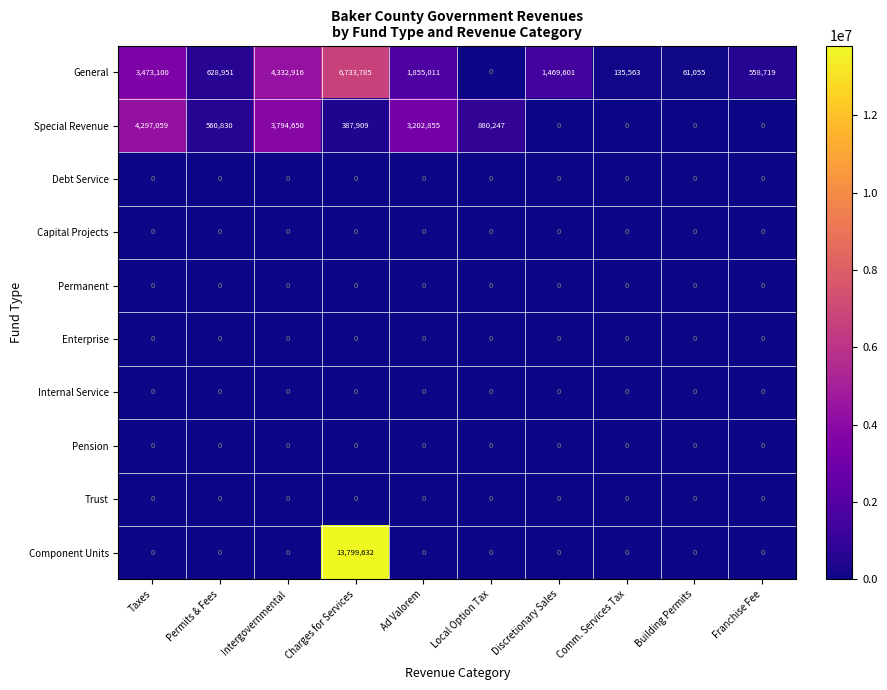

At which category is the sum across all series the highest?

Charges for Services